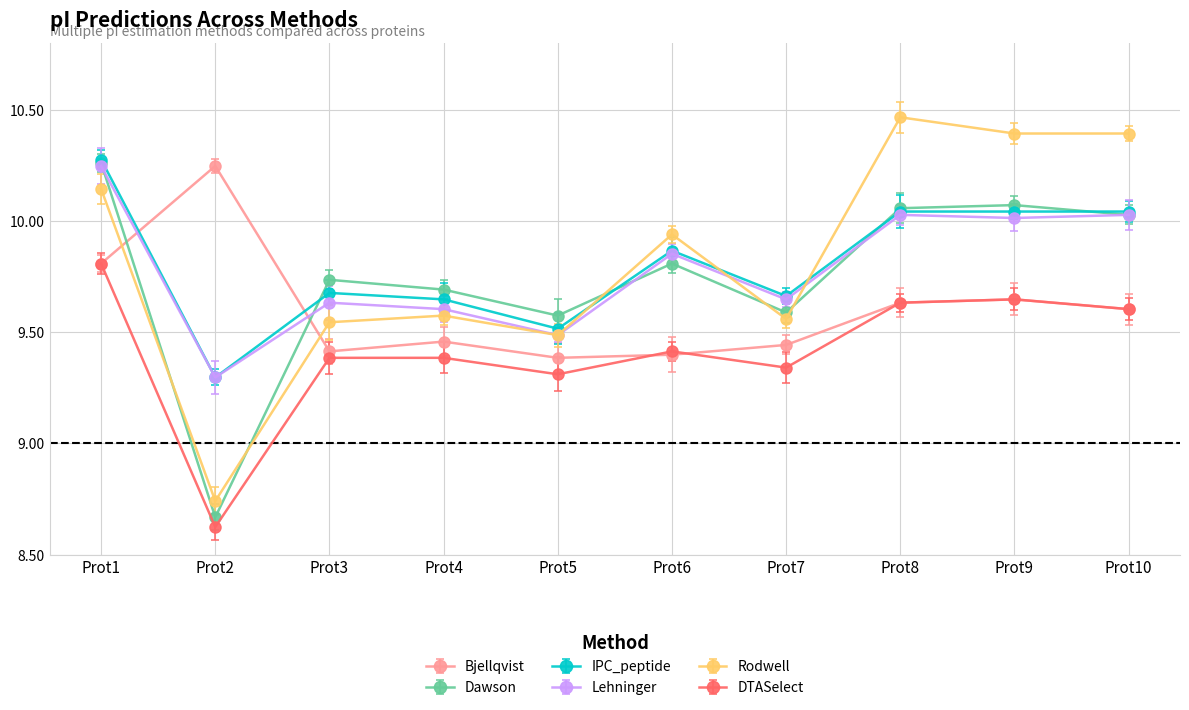

Rank the series by their maximum value, from lowest to highest.

DTASelect, Bjellqvist, Lehninger, Dawson, IPC_peptide, Rodwell